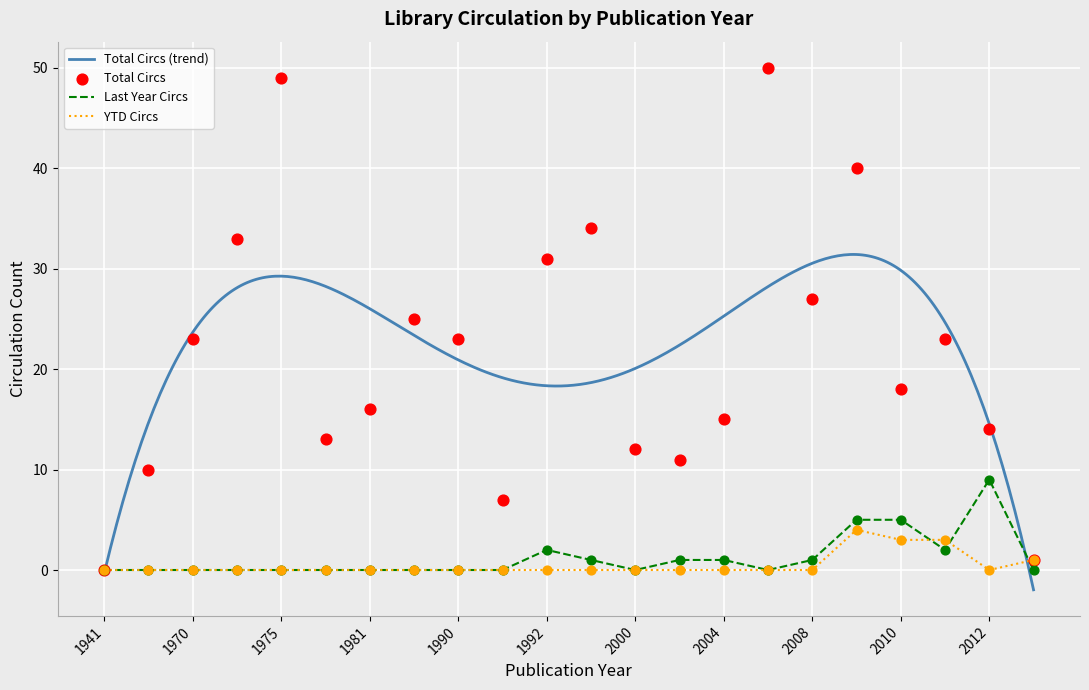

Is the value of Last Year Circs at 1975 greater than the value of Total Circs at 1975?

No